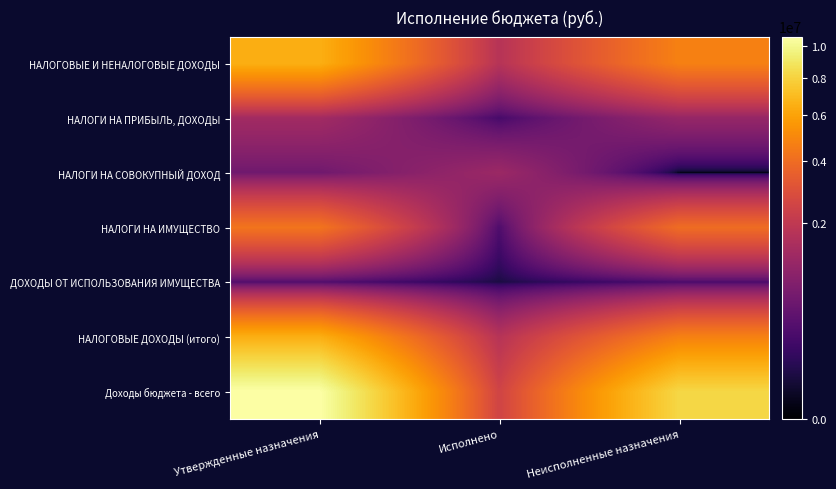

Rank the series at Неисполненные назначения from lowest to highest value.

НАЛОГИ НА СОВОКУПНЫЙ ДОХОД, ДОХОДЫ ОТ ИСПОЛЬЗОВАНИЯ ИМУЩЕСТВА, НАЛОГИ НА ПРИБЫЛЬ, ДОХОДЫ, НАЛОГИ НА ИМУЩЕСТВО, НАЛОГОВЫЕ И НЕНАЛОГОВЫЕ ДОХОДЫ, НАЛОГОВЫЕ ДОХОДЫ (итого), Доходы бюджета - всего